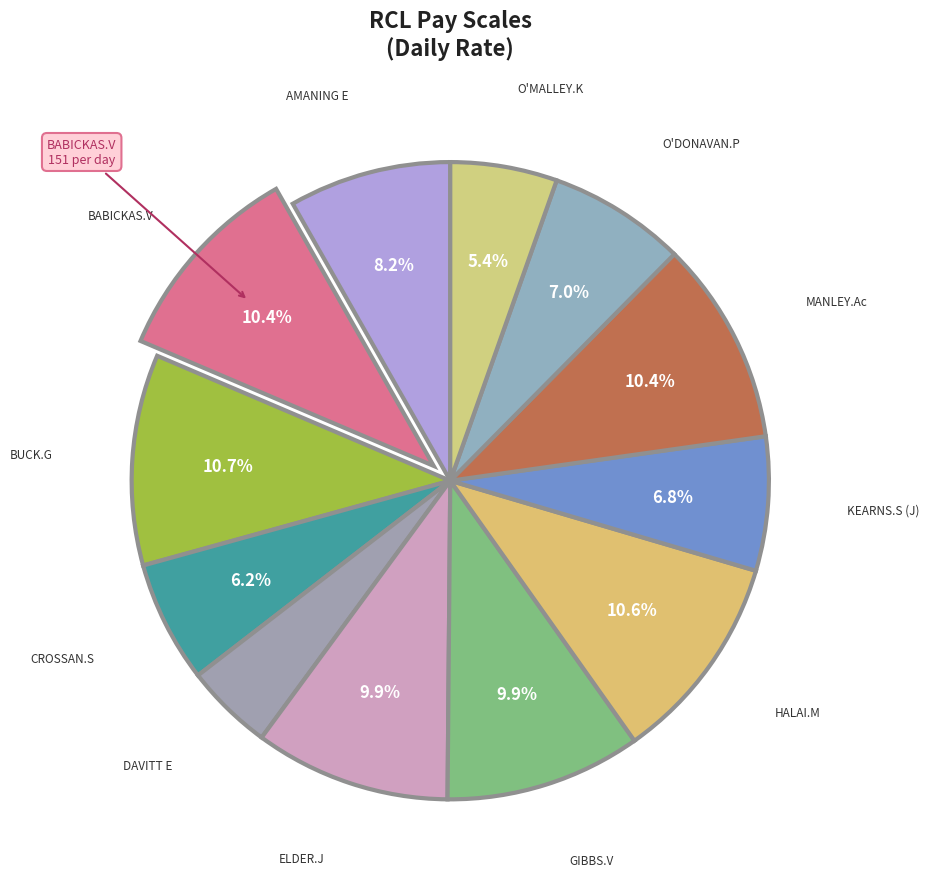

Between CROSSAN.S and DAVITT E, which is larger?

CROSSAN.S